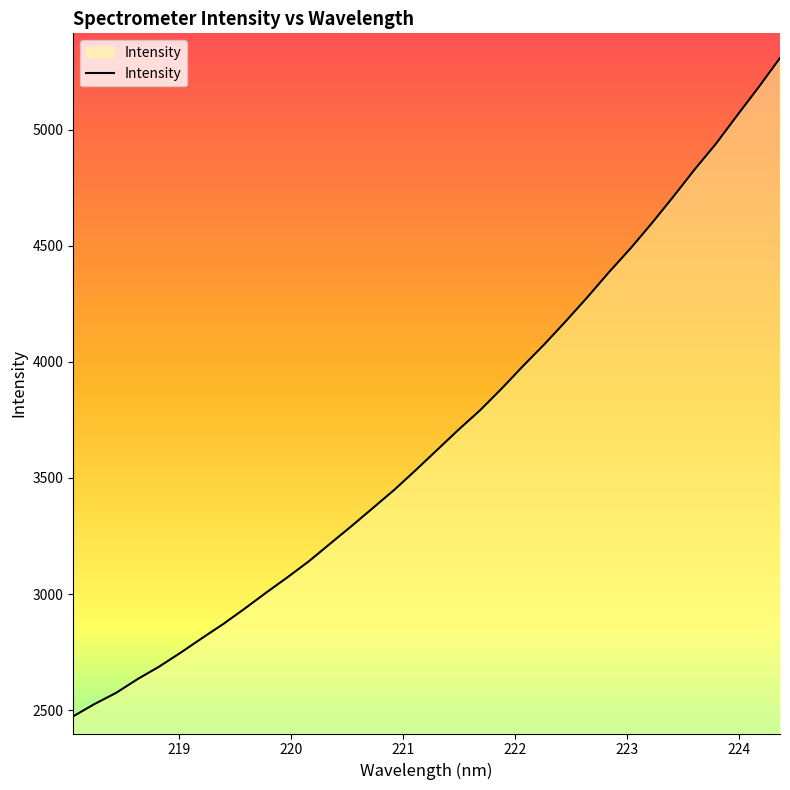

What is the minimum value shown in the chart?

2473.7